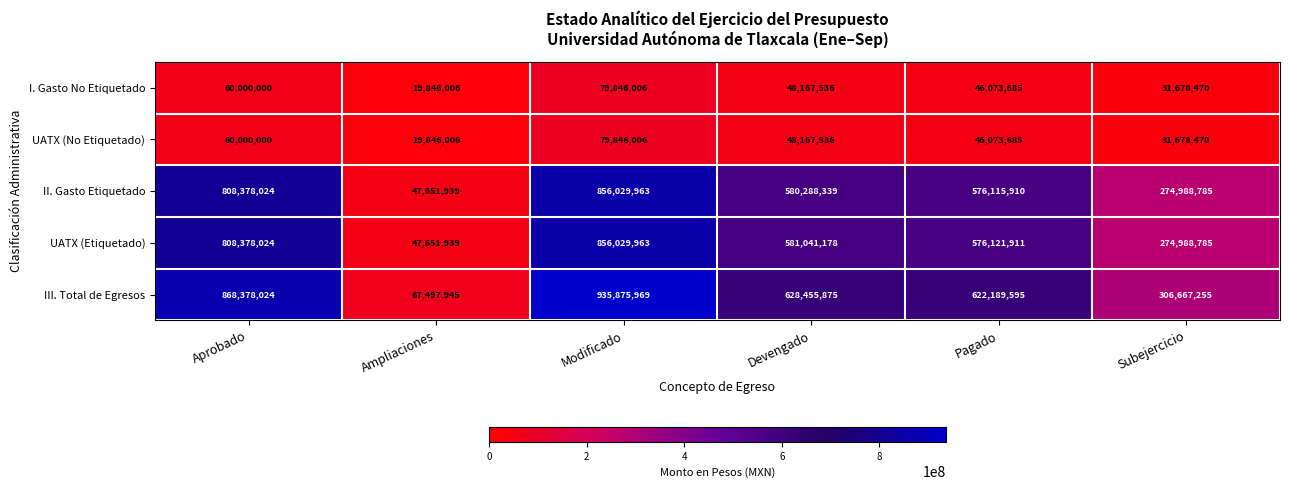

At which category is the sum across all series the highest?

Modificado